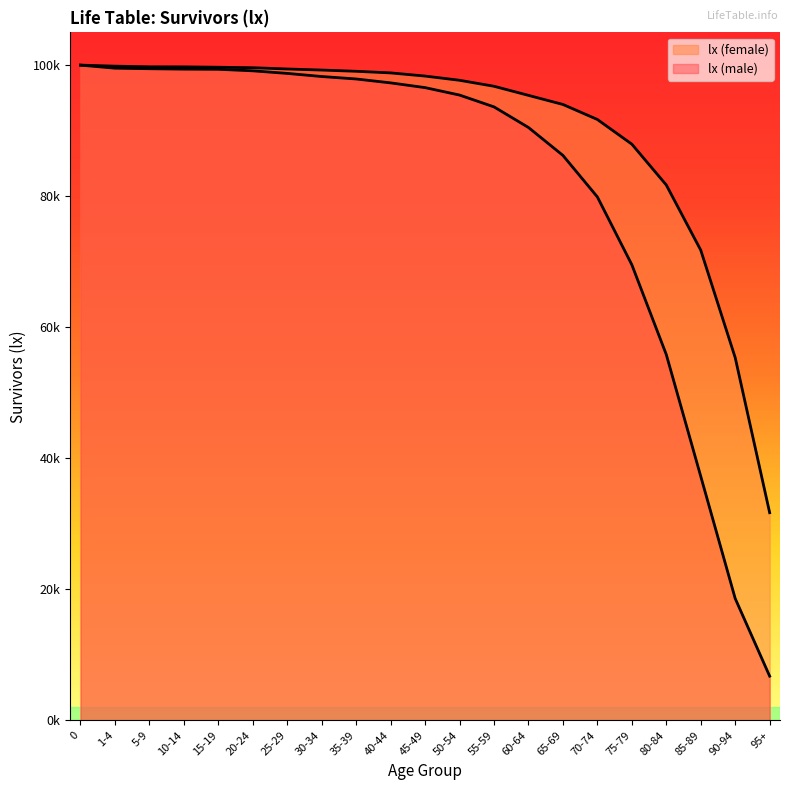

Is it true that lx (male) equals 98261 at 30-34?

True